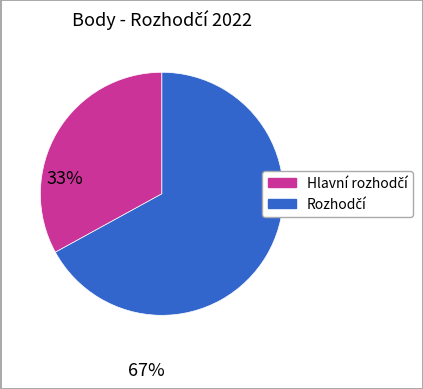

Is there a majority slice in this chart?

Yes